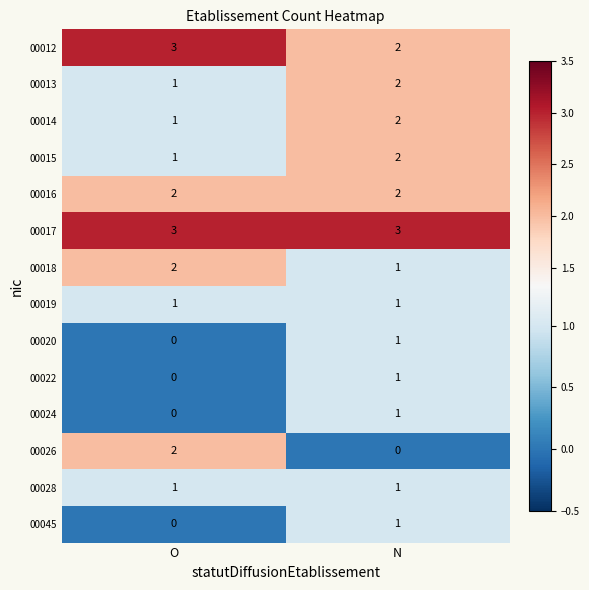

The value of 00020 at N is 2. True or false?

False